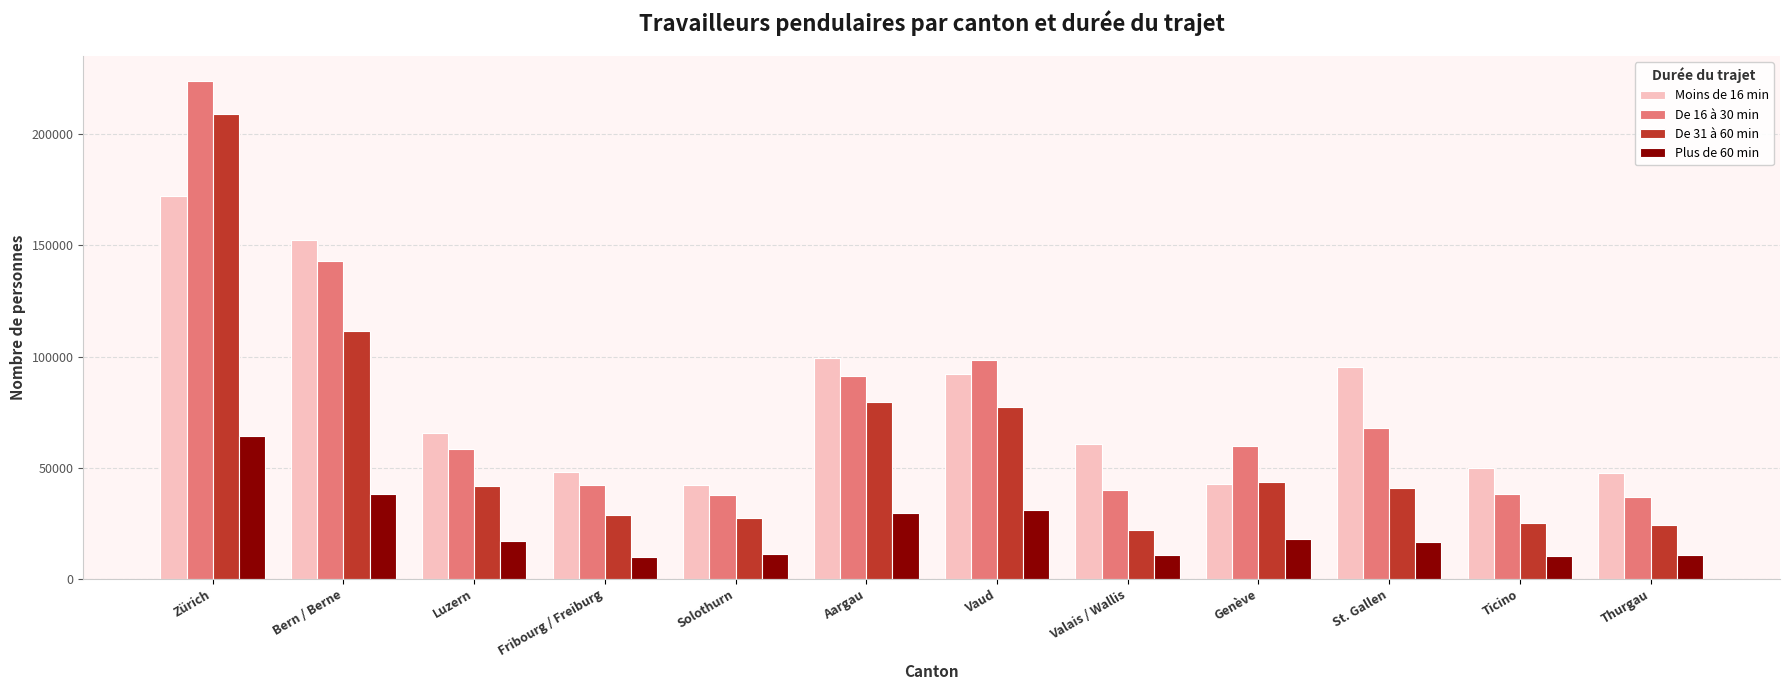

What is the difference between the second highest and second lowest values in the De 16 à 30 min series?

105224